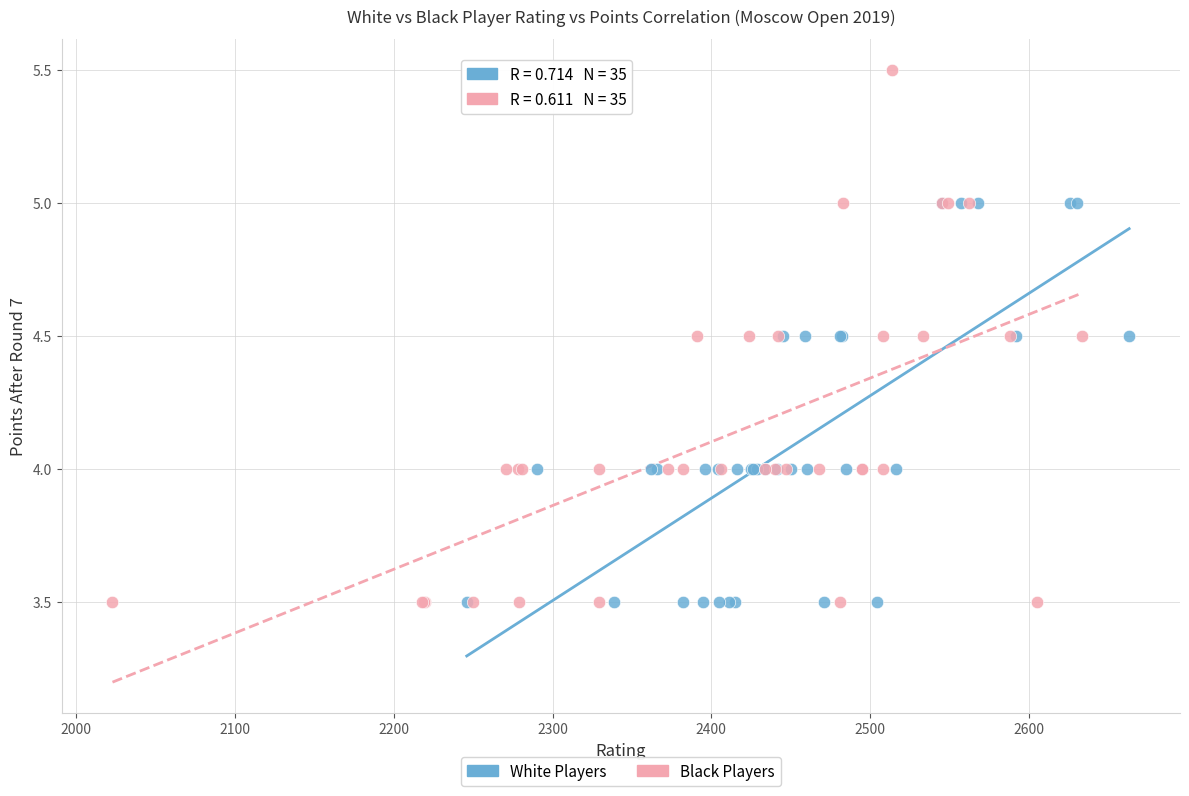

Which series has the largest Y range (max minus min)?

Black Players